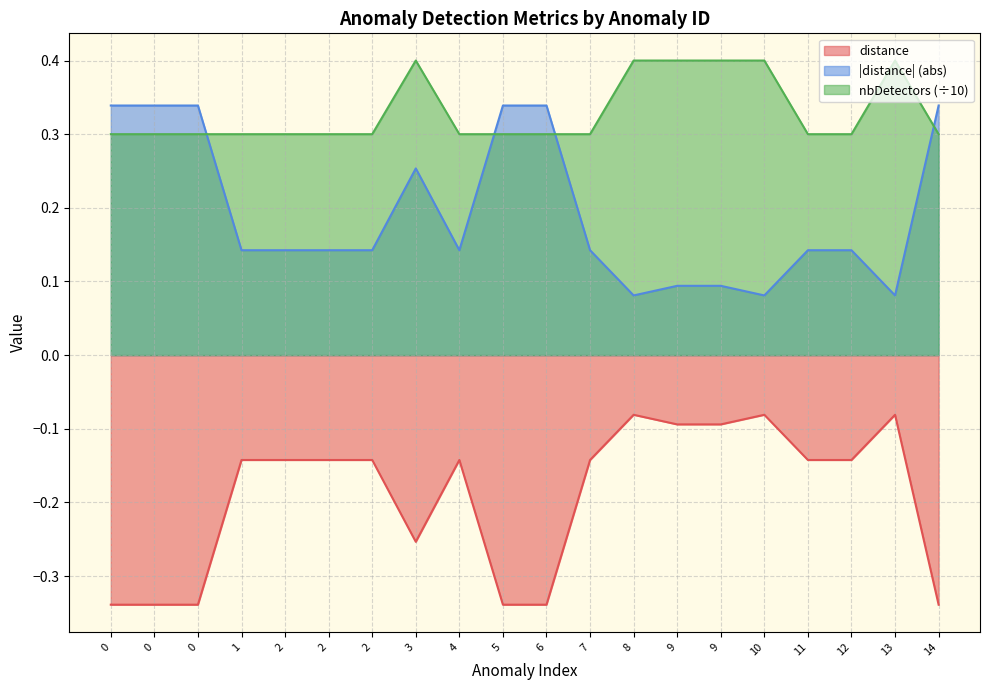

What is the maximum value for nbDetectors?

0.4